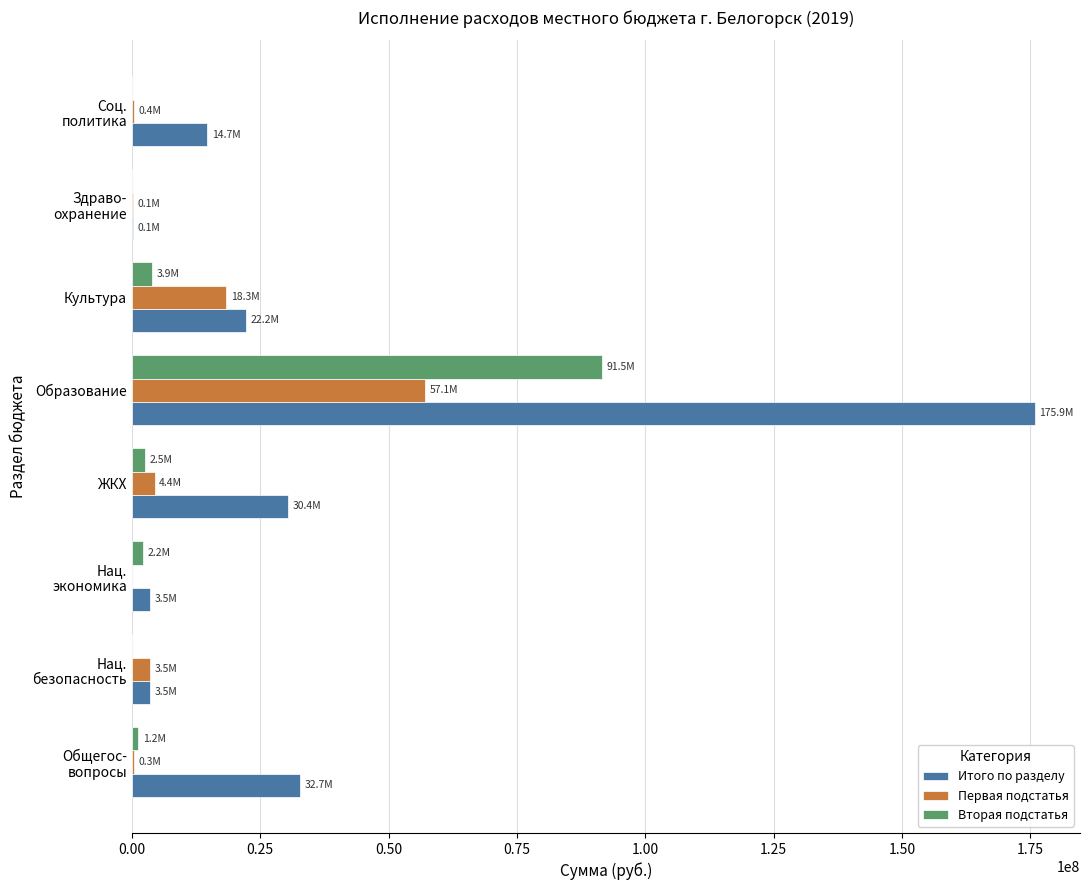

Which series has the largest total across all categories?

Итого по разделу